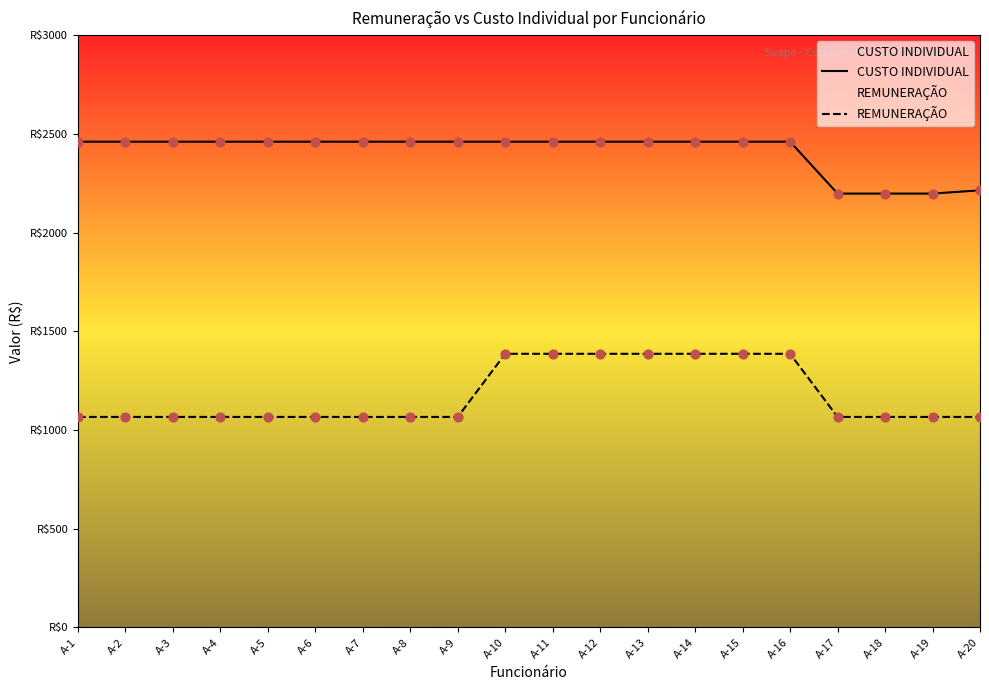

Is the value of REMUNERAÇÃO at A-4 greater than the value of CUSTO INDIVIDUAL at A-8?

No